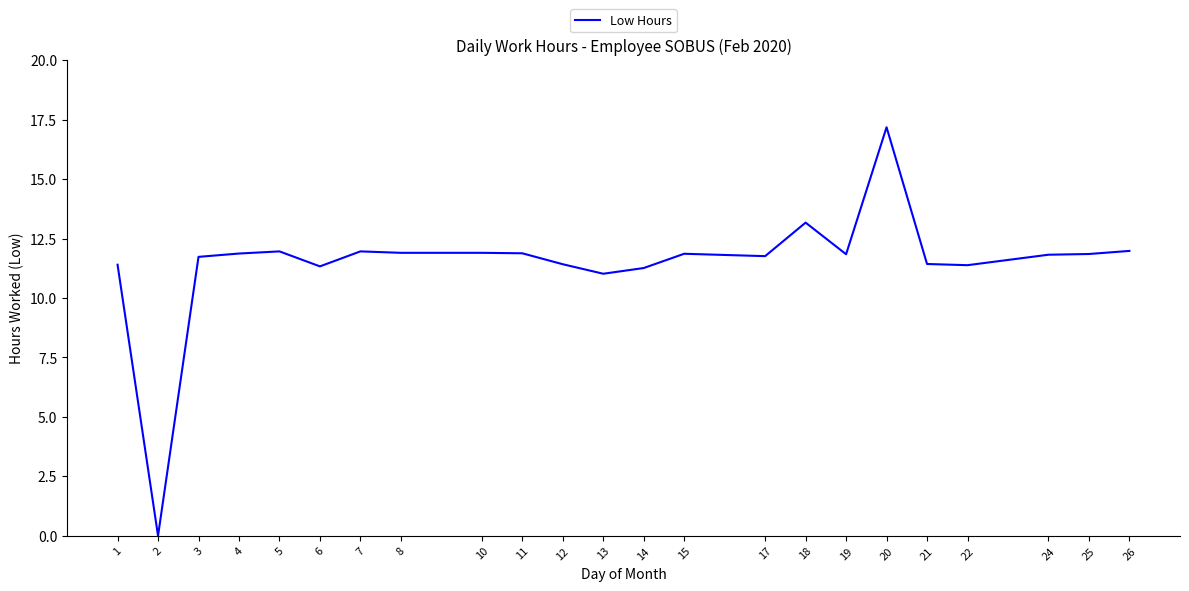

Which category has the highest value across all series?

20